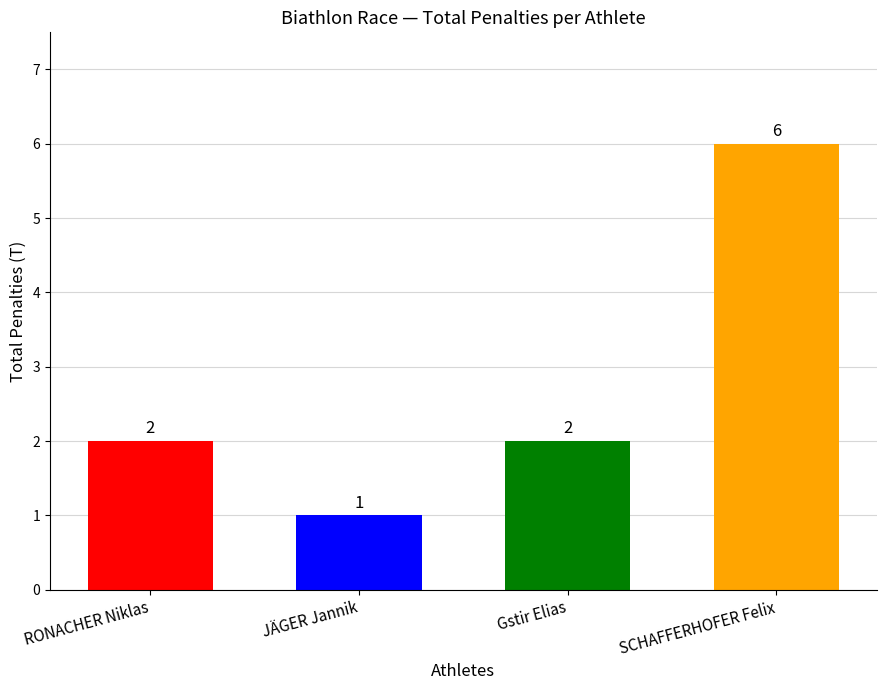

What is the sum of all values?

11